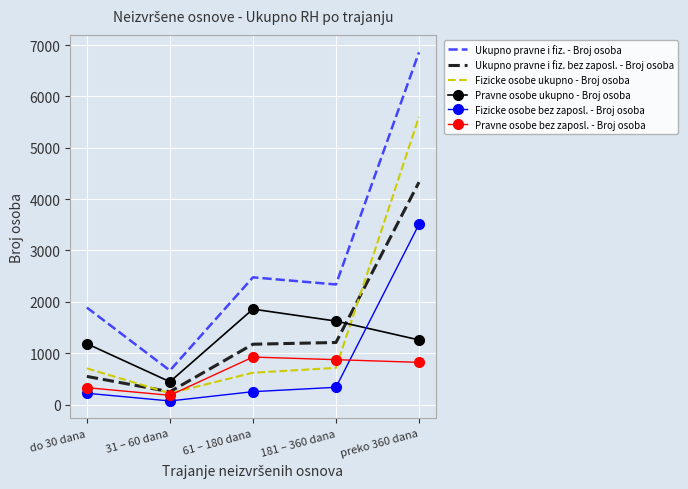

In Pravne osobe ukupno - Broj osoba, how many points are lower than both neighbors (excluding endpoints)?

1